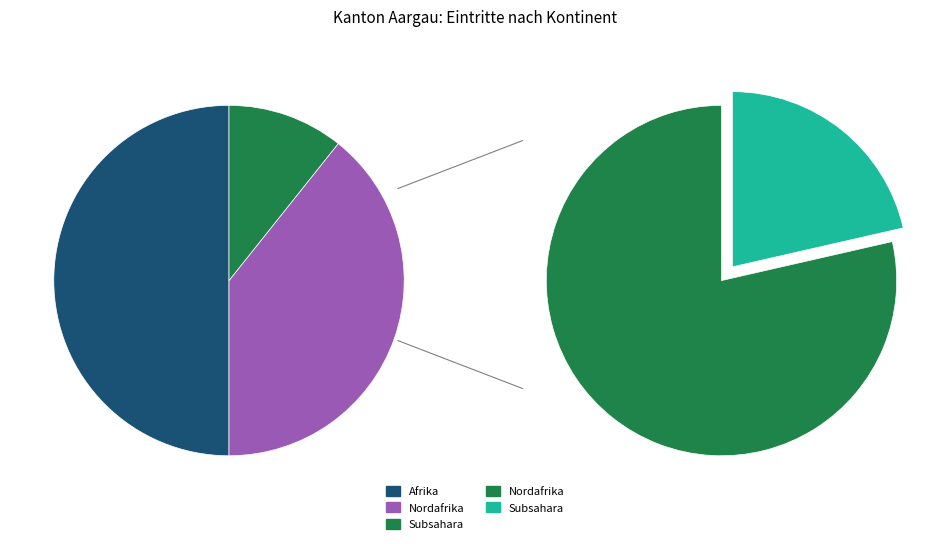

To the nearest percent, what portion does Subsahara represent?

11%